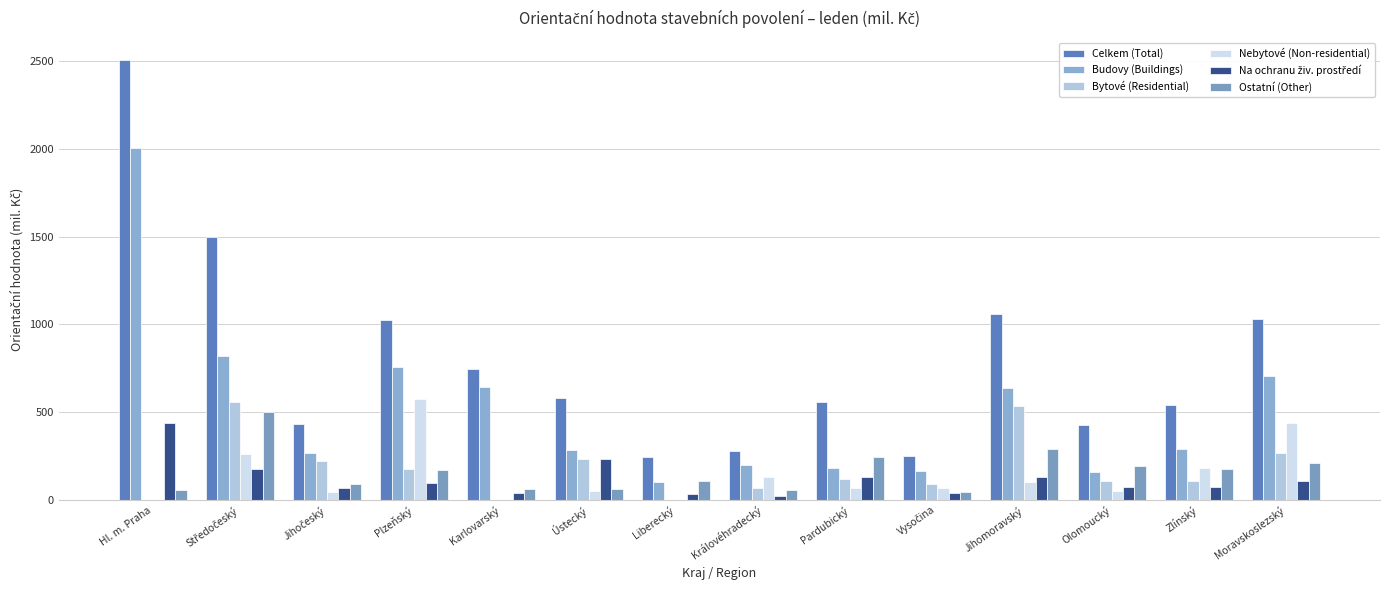

How many distinct data groups are displayed?

6